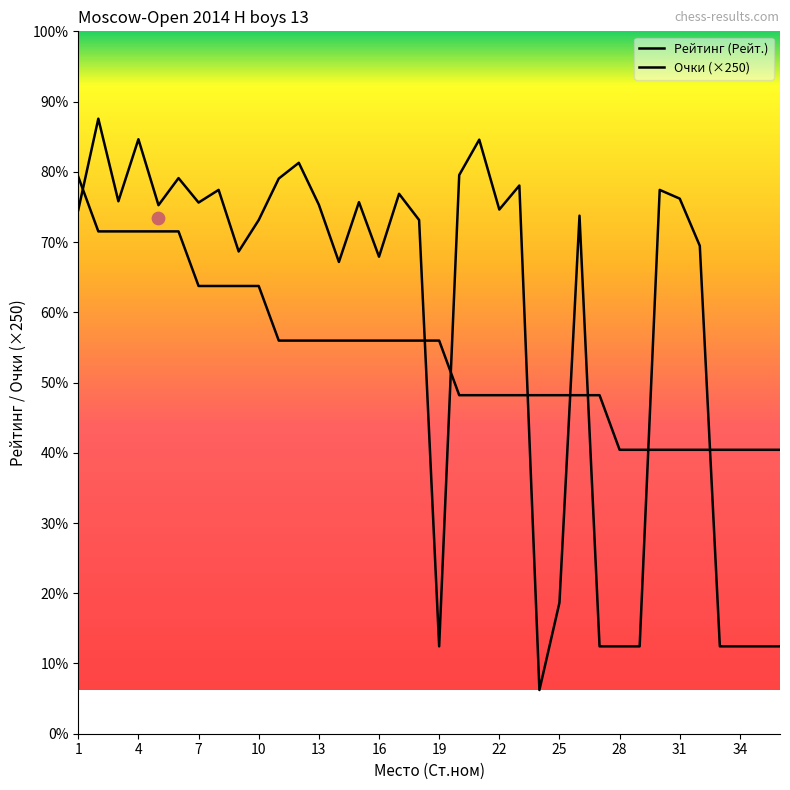

What is the total value across all series at 9?

3329